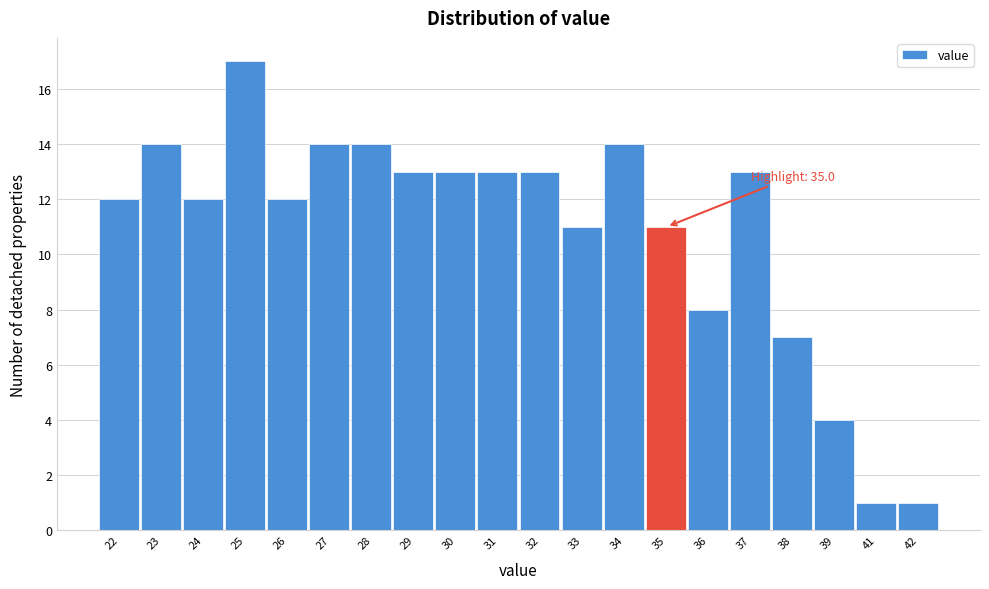

Reading left to right, extract all data points from this chart.

22=12	23=14	24=12	25=17	26=12	27=14	28=14	29=13	30=13	31=13	32=13	33=11	34=14	35=11	36=8	37=13	38=7	39=4	41=1	42=1